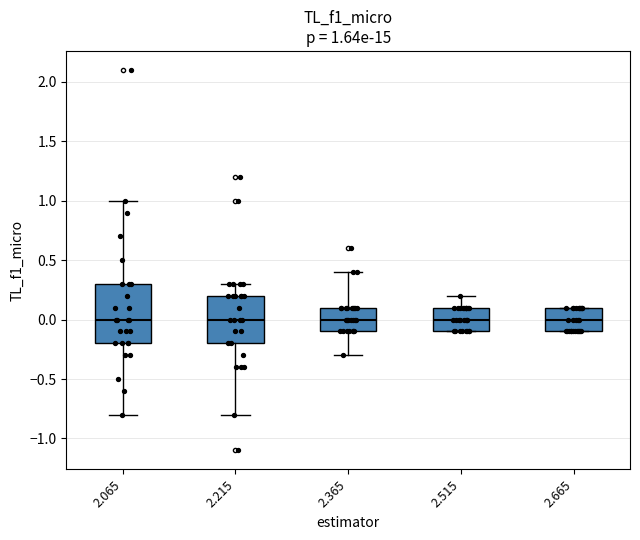

Which box is the tallest, from its lower edge to its upper edge?

2.065